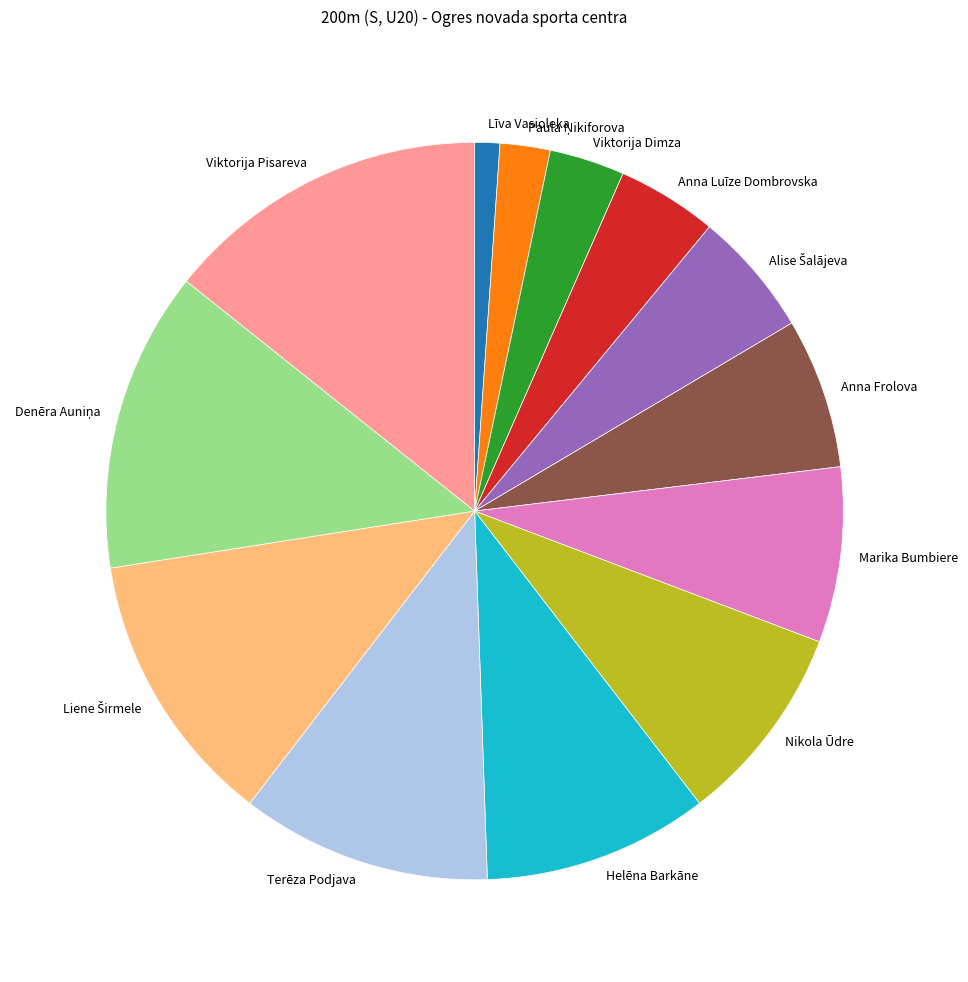

True or false: Viktorija Dimza accounts for 3% of the total.

True